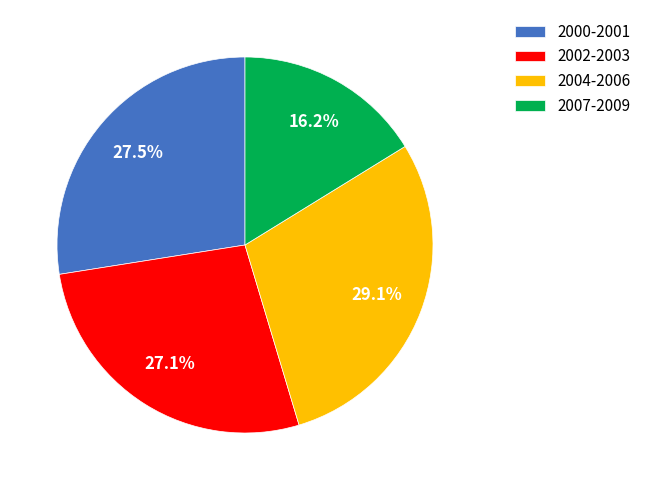

How many slices are in this pie chart?

4